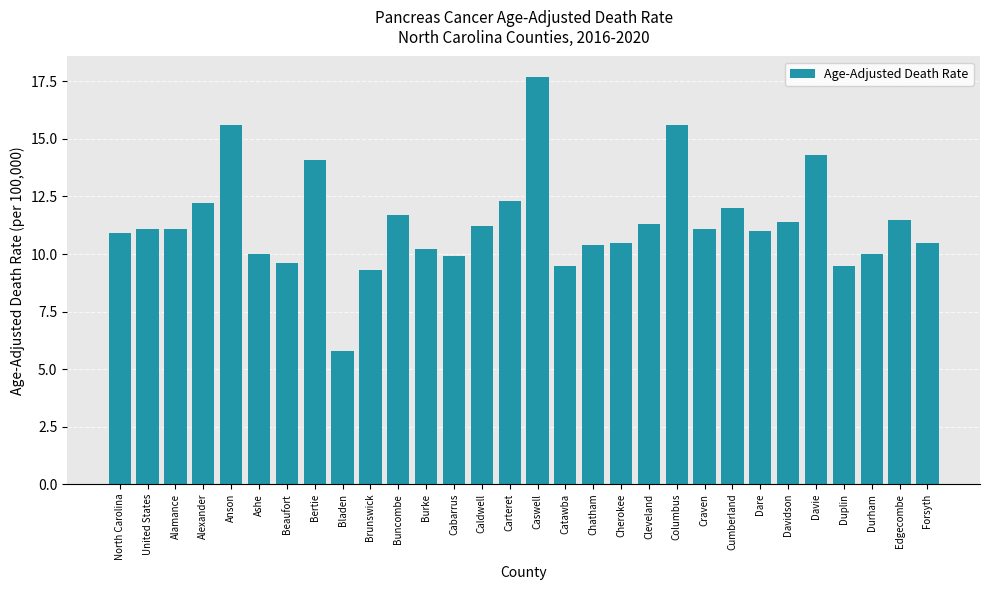

What value does the data have at Anson?

15.6